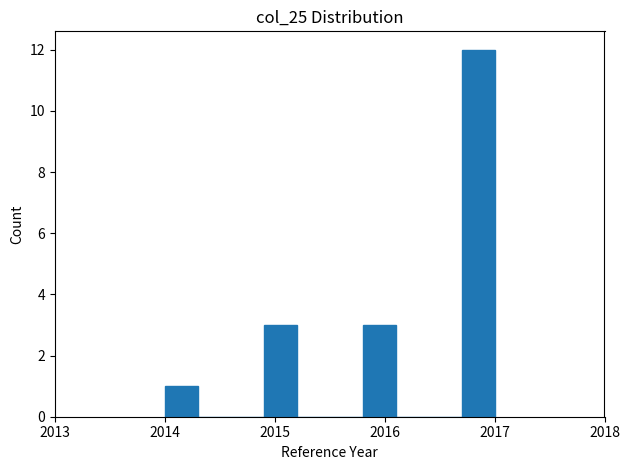

Read against the x-axis, roughly where is the centre of the tallest bar?

2016.9